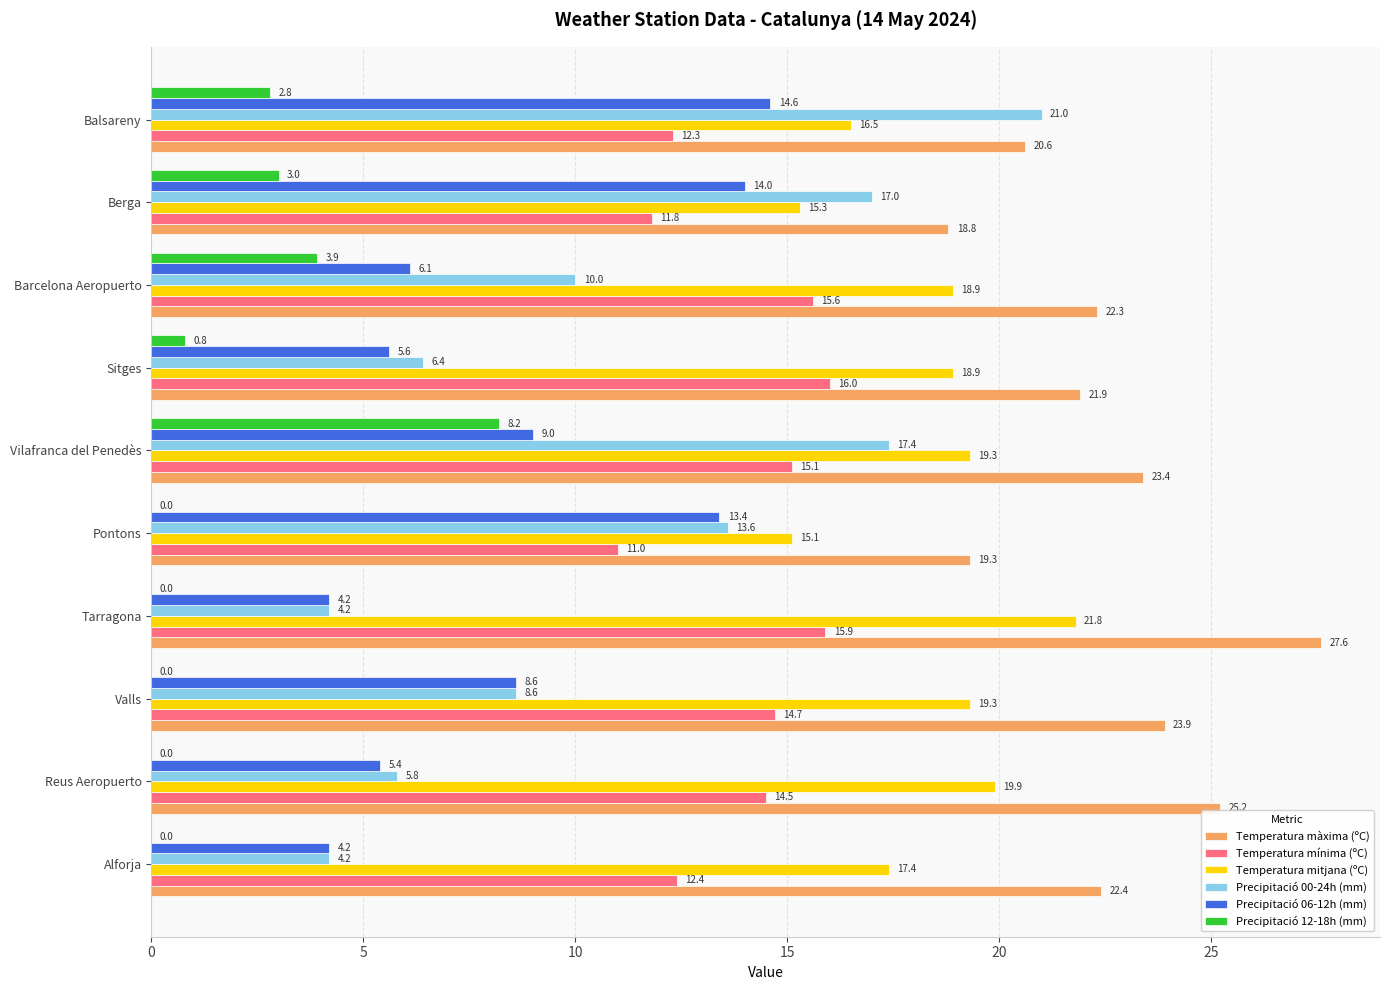

At which label does Precipitació 12-18h (mm) reach its peak?

Vilafranca del Penedès